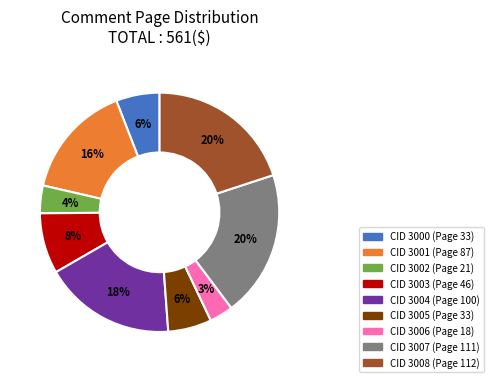

Is there a majority slice in this chart?

No